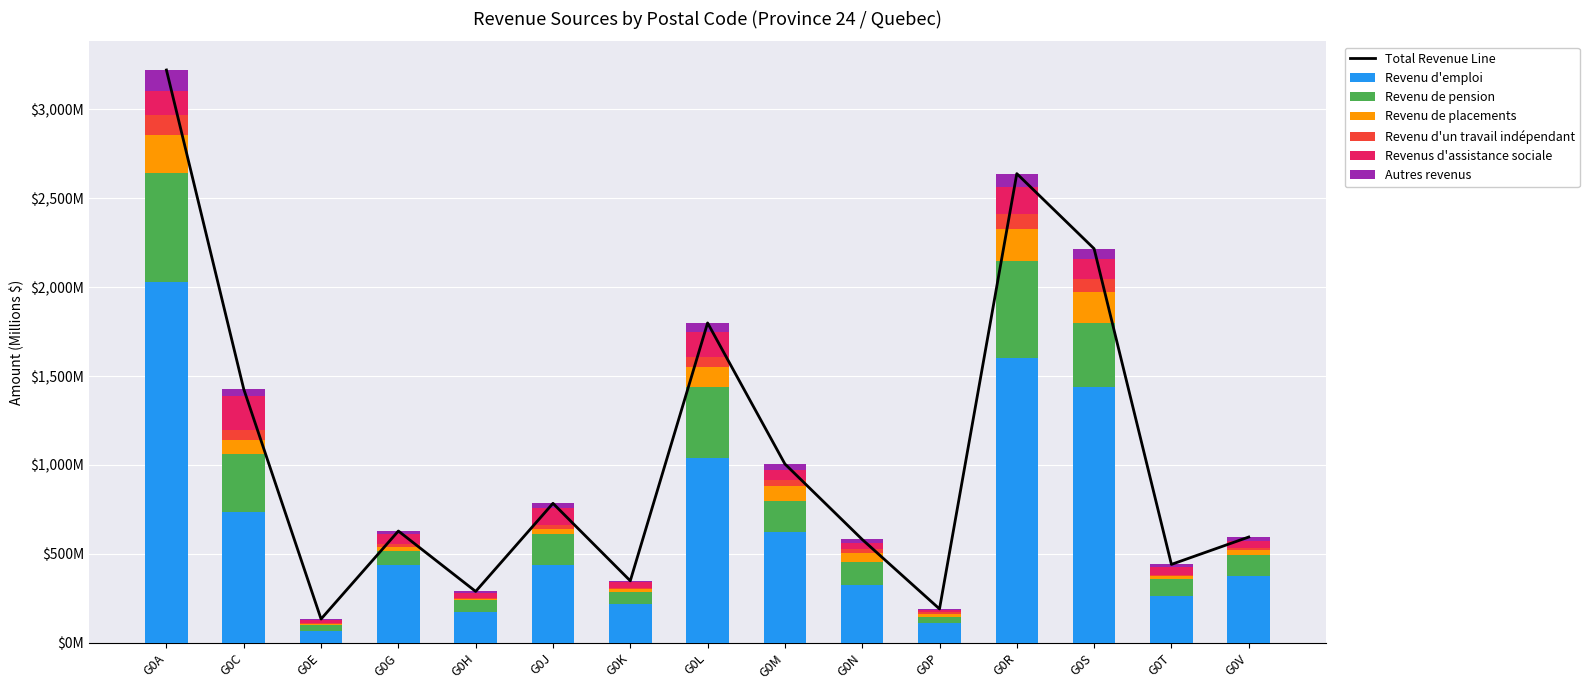

What is the sum of all Revenus d assistance sociale $ values?

1155.1